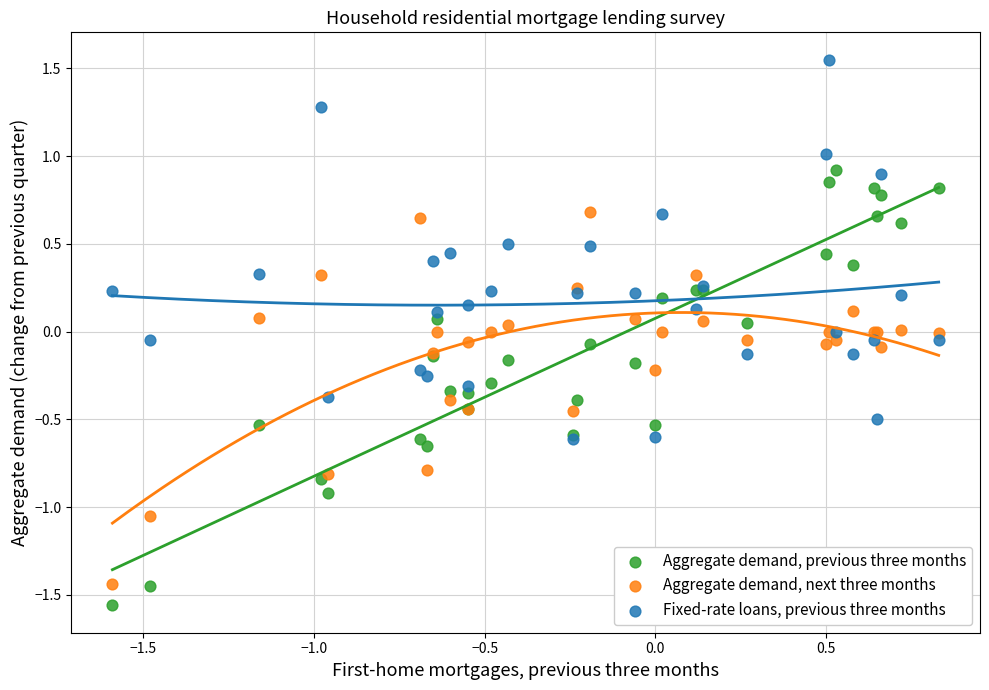

Which series reaches the maximum Y coordinate?

Fixed-rate loans, previous three months